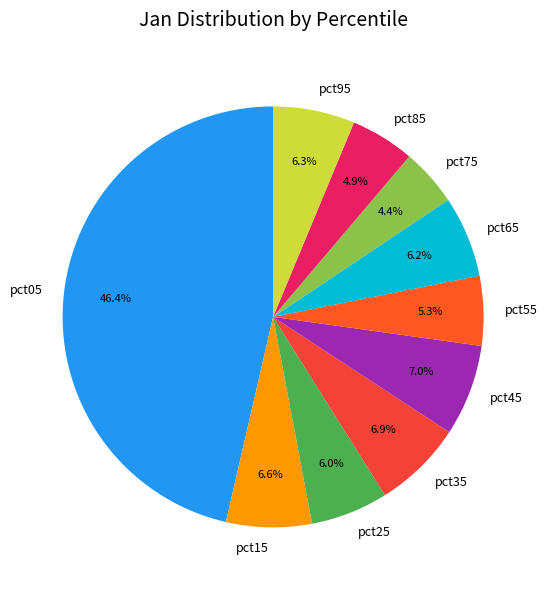

Which category has the smallest portion of the pie?

pct75